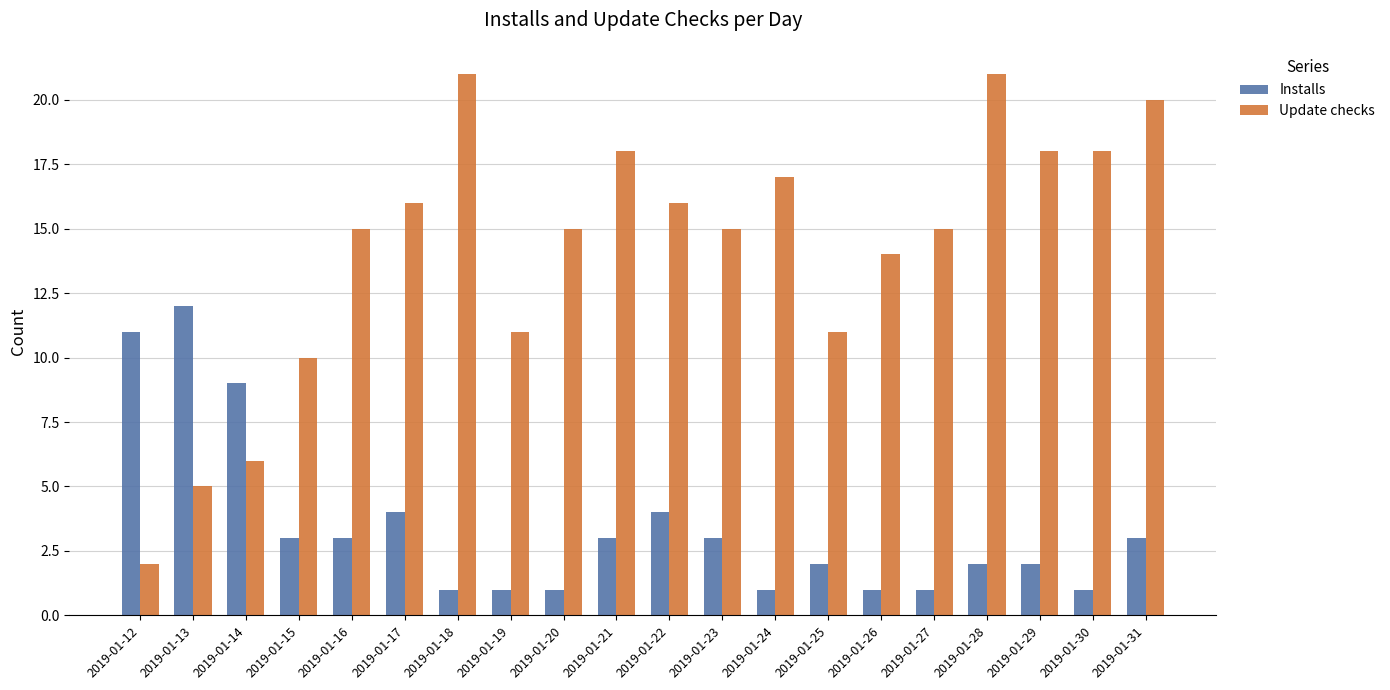

Between 2019-01-29 and 2019-01-31, which series saw the biggest shift?

Update checks